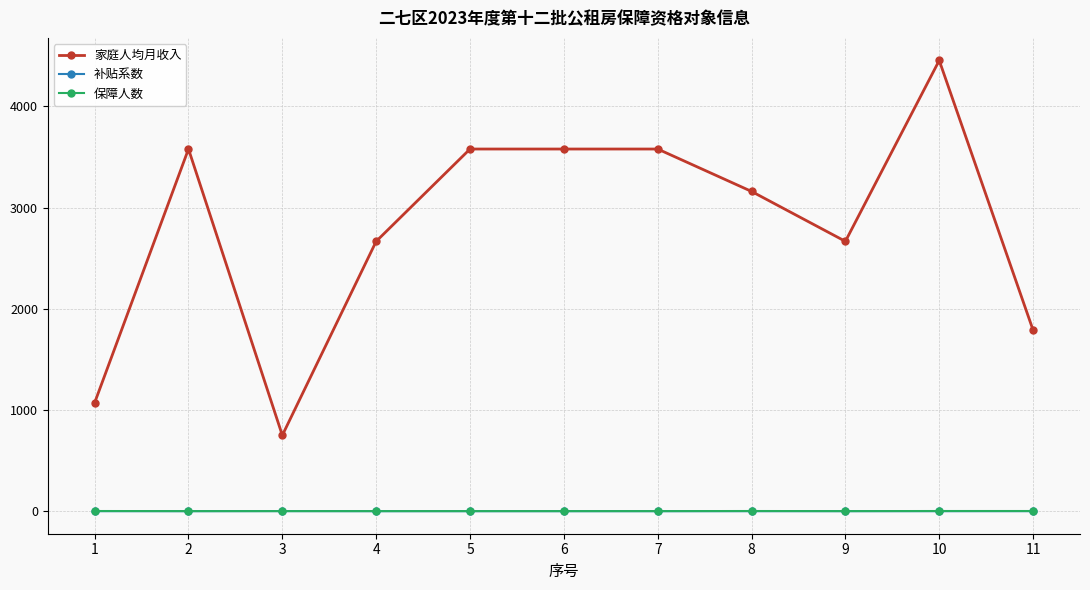

True or false: 家庭人均月收入 has more than 1 interior local peaks.

True